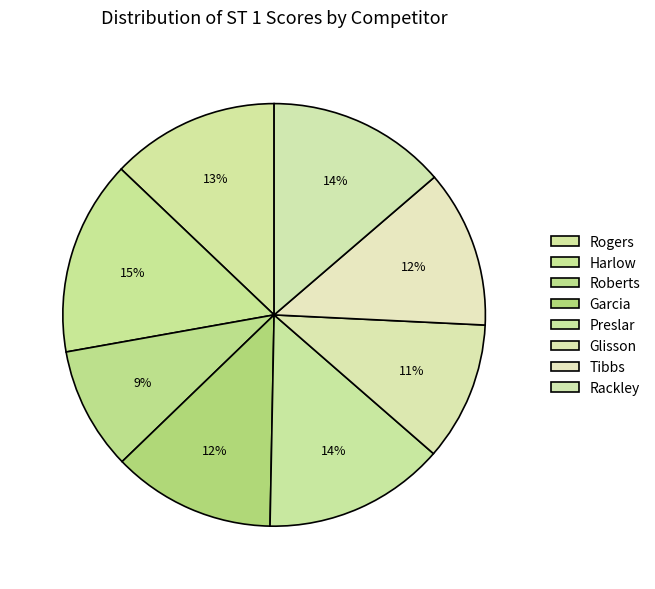

True or false: Harlow accounts for 15% of the total.

True